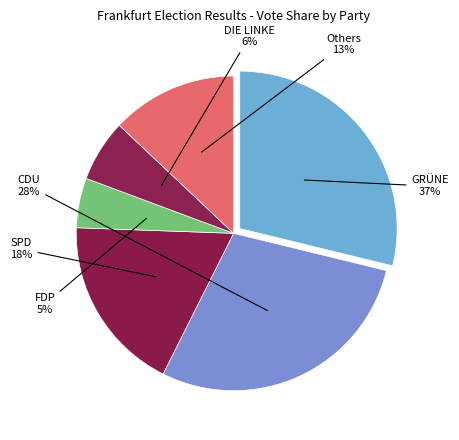

Is there any slice that represents more than half of the pie?

No